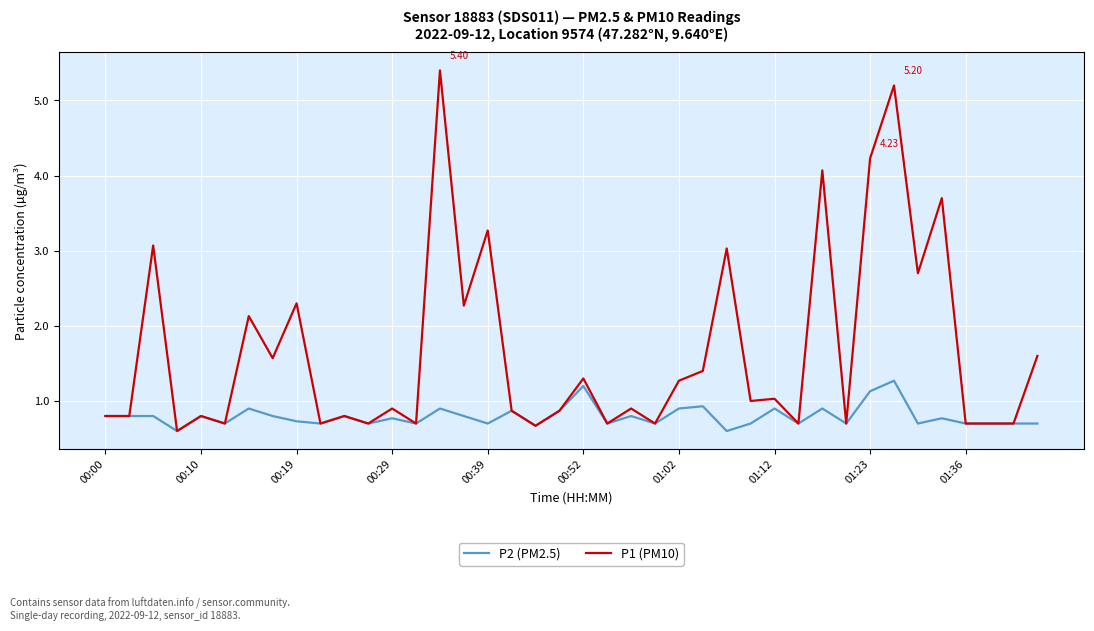

Rank the series by their maximum value, from highest to lowest.

P1 (PM10), P2 (PM2.5)